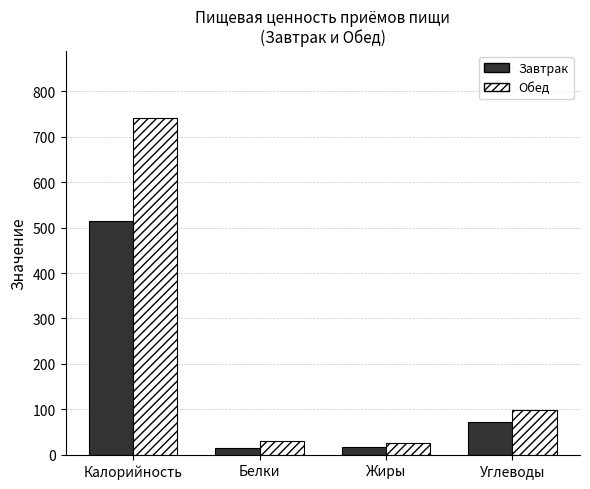

At which category is the sum across all series the highest?

Калорийность